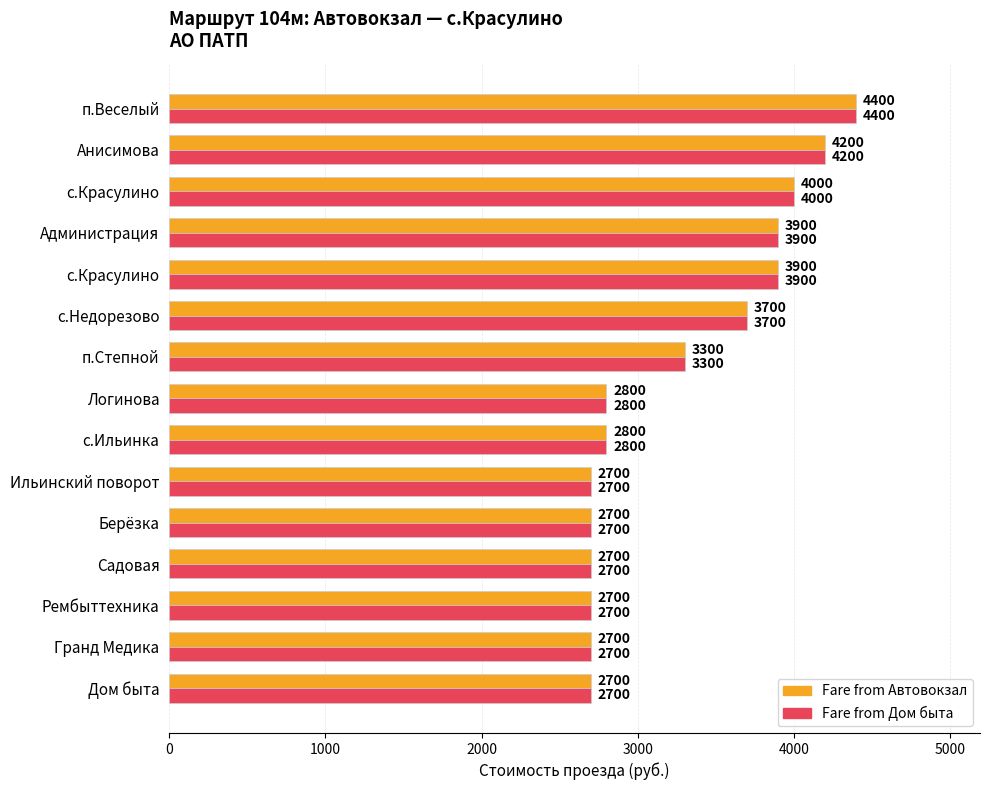

How many data points does each series have?

15